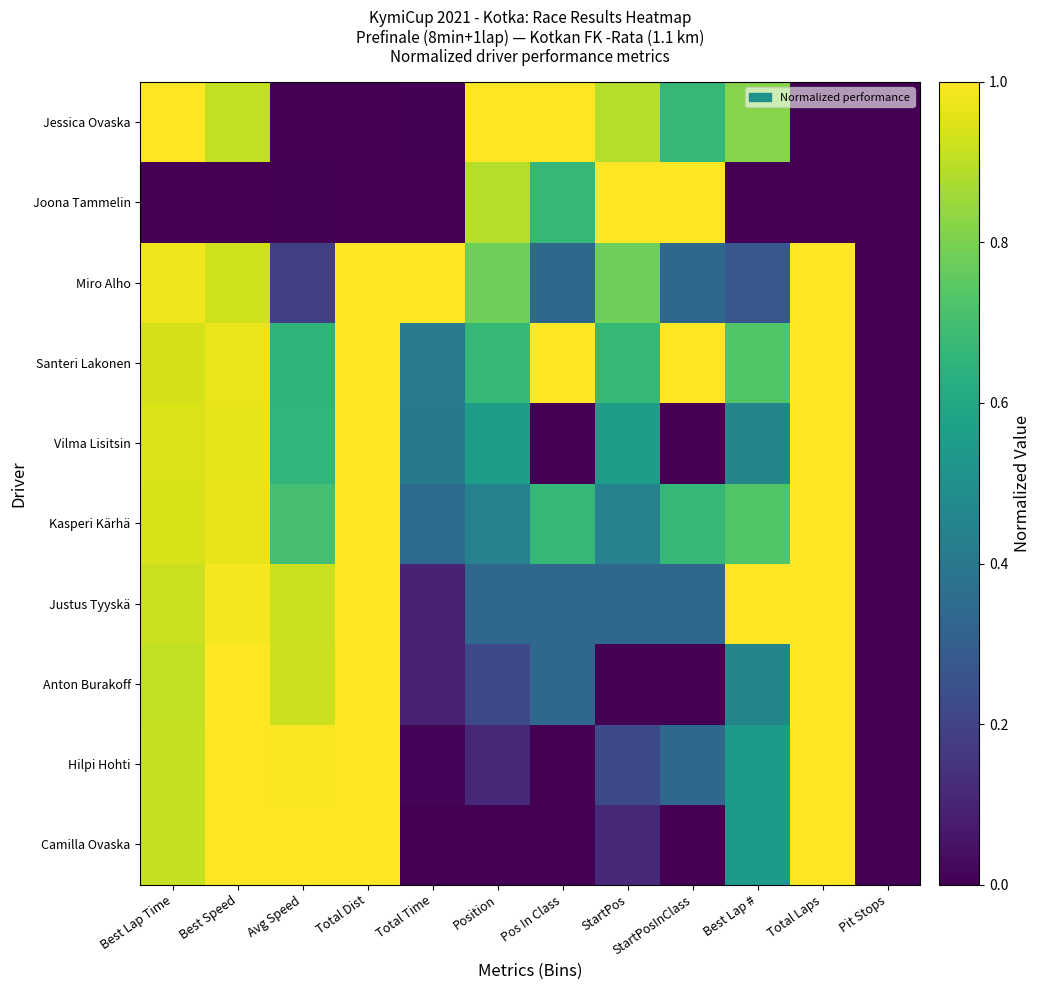

Rank the series at Best Lap Time from highest to lowest value.

Jessica Ovaska, Miro Alho, Vilma Lisitsin, Kasperi Kärhä, Santeri Lakonen, Justus Tyyskä, Hilpi Hohti, Camilla Ovaska, Anton Burakoff, Joona Tammelin